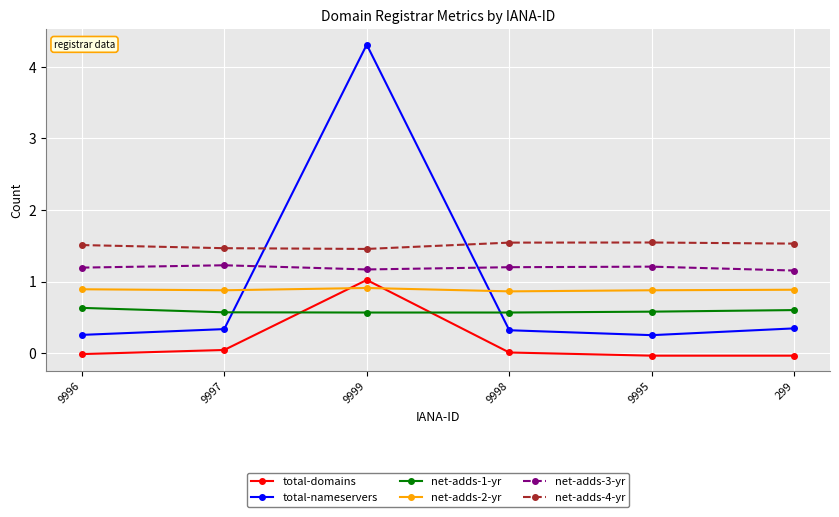

Which series changed the most between 9999 and 9995?

total-nameservers